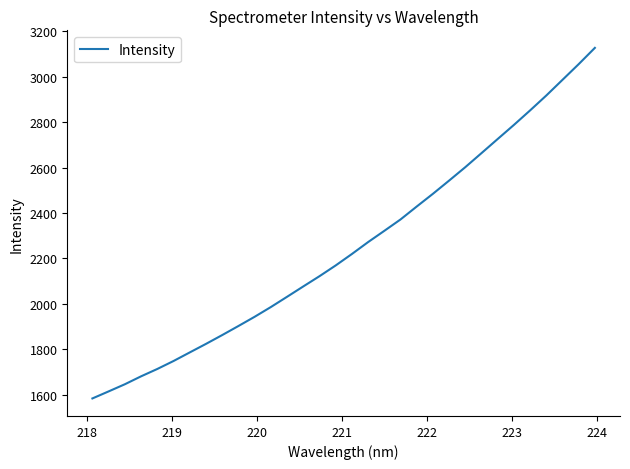

What is the greatest value displayed?

3127.5